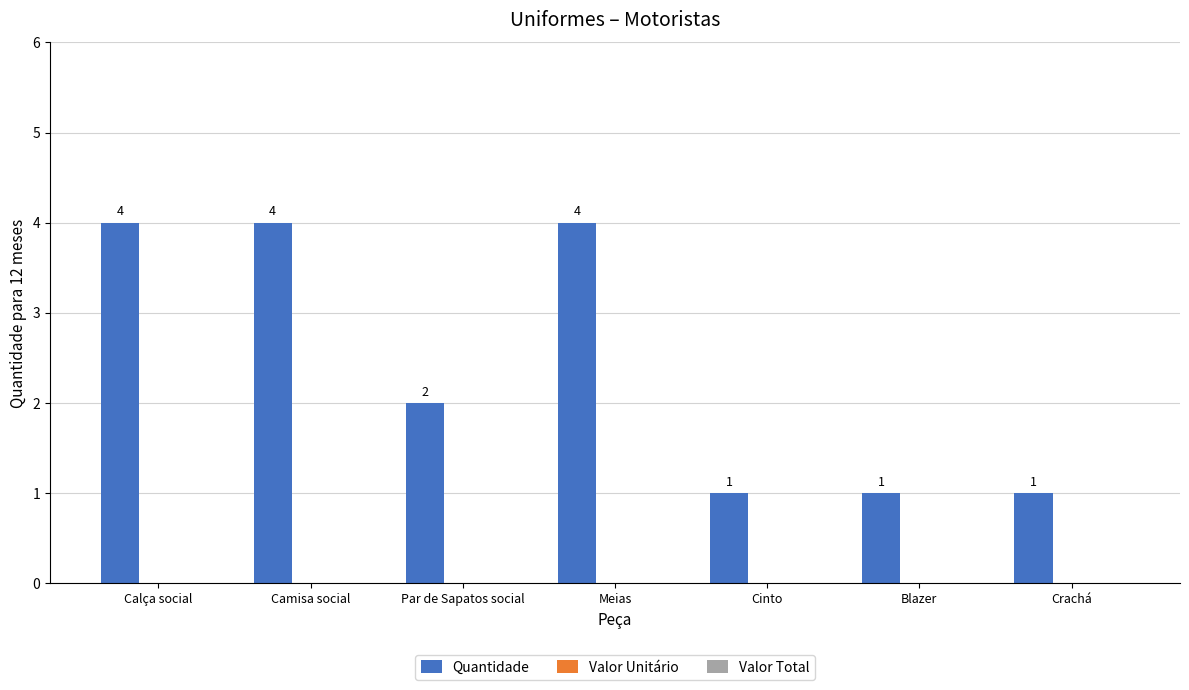

Approximately how many times larger is the value at Camisa social compared to Cinto?

4.0